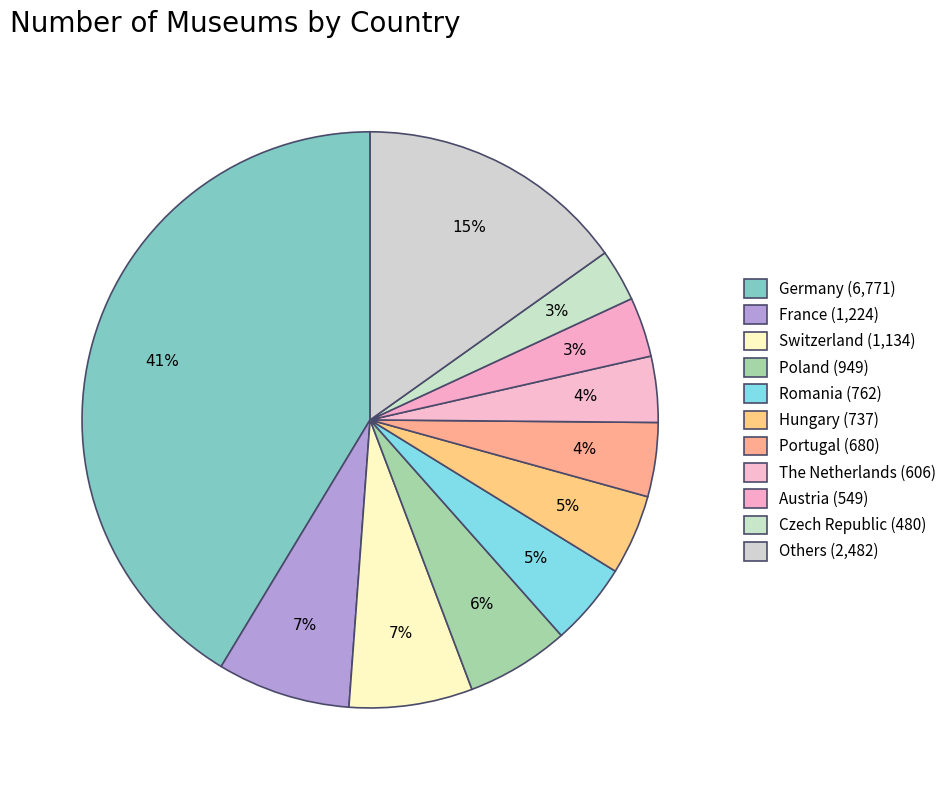

How many segments does this pie chart have?

11